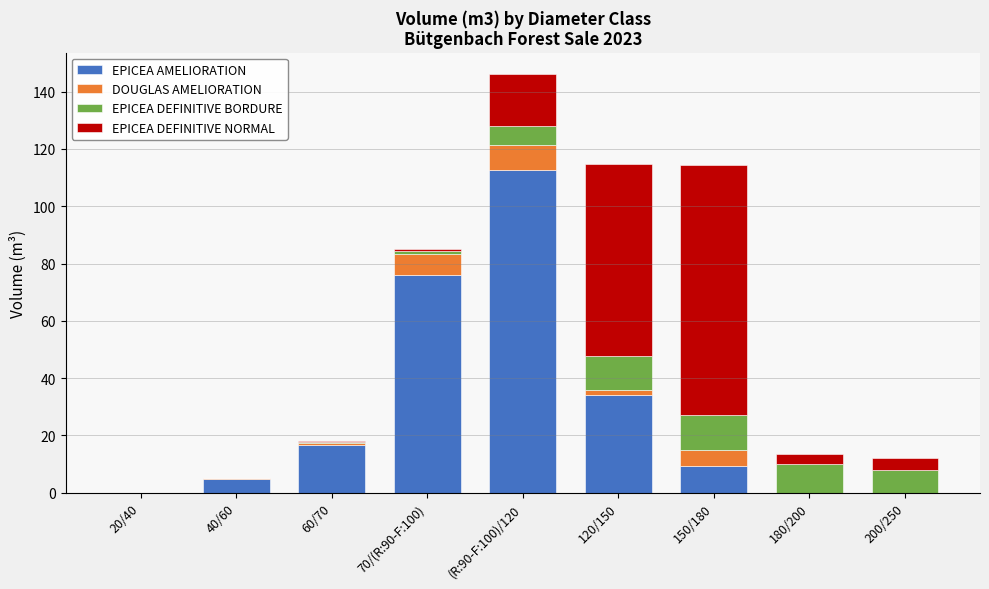

At which category is the sum across all series the highest?

(R:90-F:100)/120